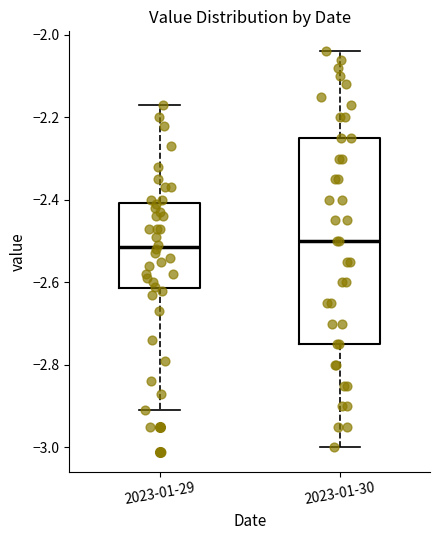

Comparing the boxes themselves (not the whiskers), which one is the tallest?

2023-01-30